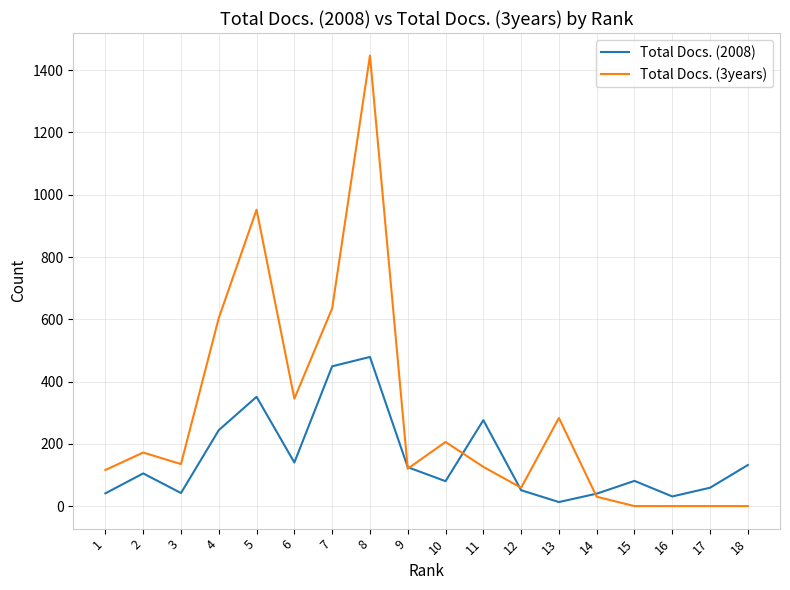

What are all the series names shown in the legend?

Total Docs. (2008), Total Docs. (3years)